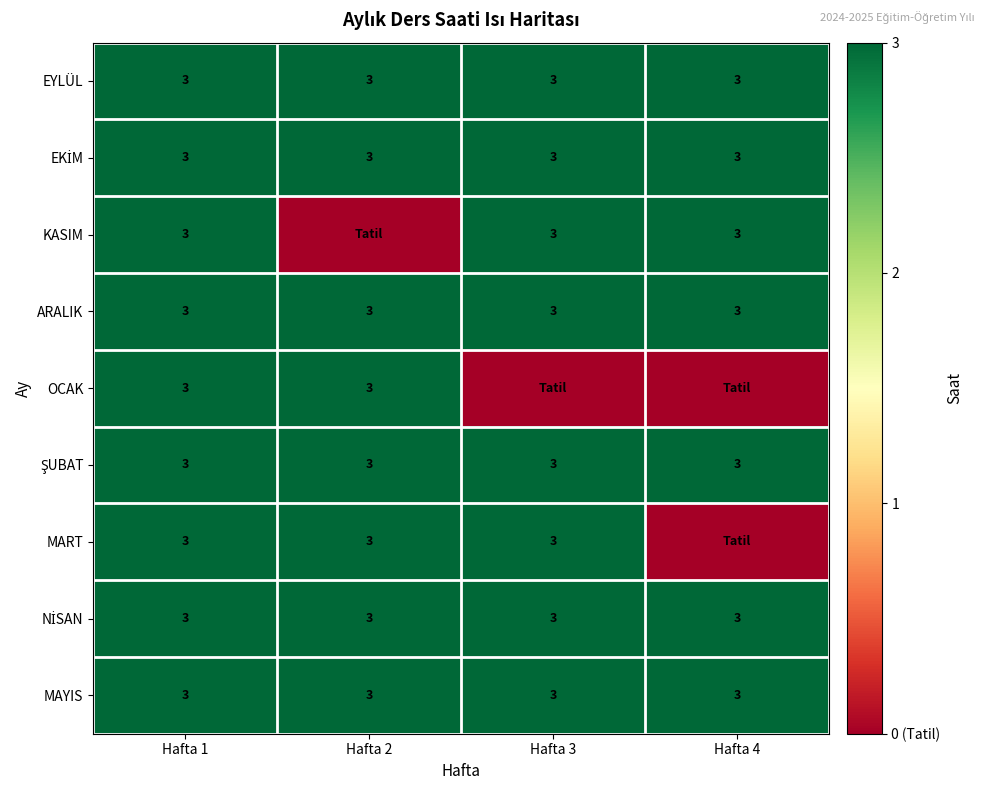

True or false: EYLÜL has a value of 1 at Hafta 4.

False